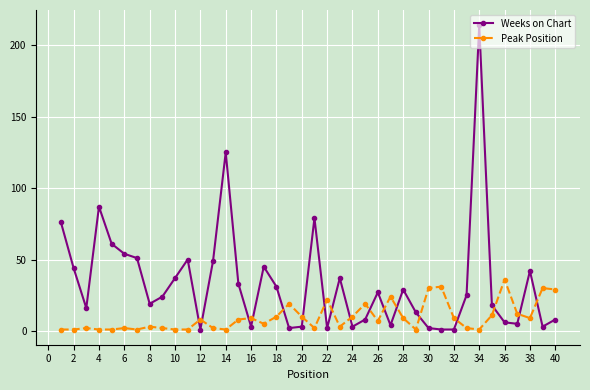

Rank the series by their average value, from lowest to highest.

Peak Position, Weeks on Chart